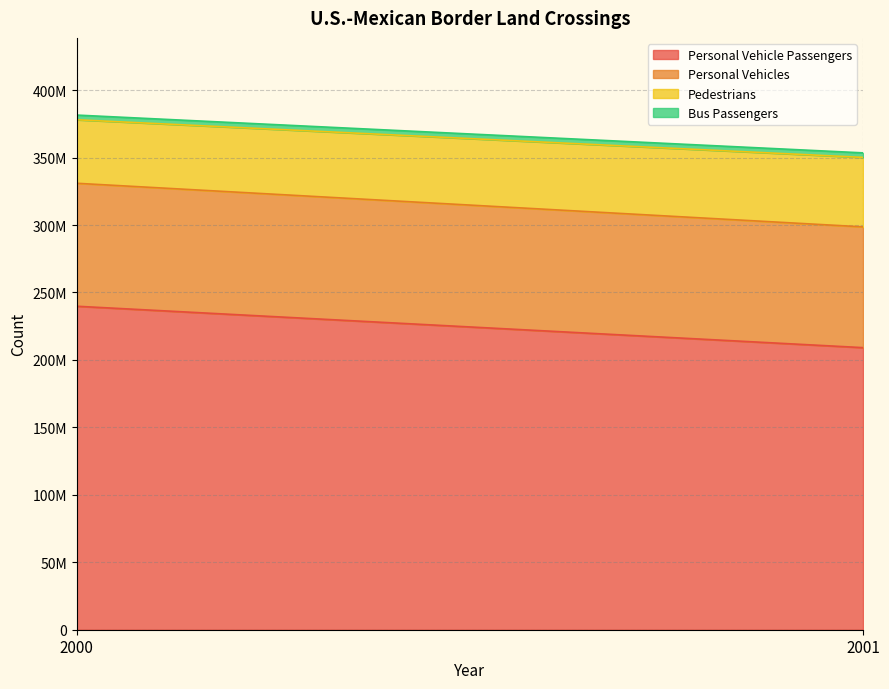

What is the difference between the maximum and minimum values in the Bus Passengers series?

99121